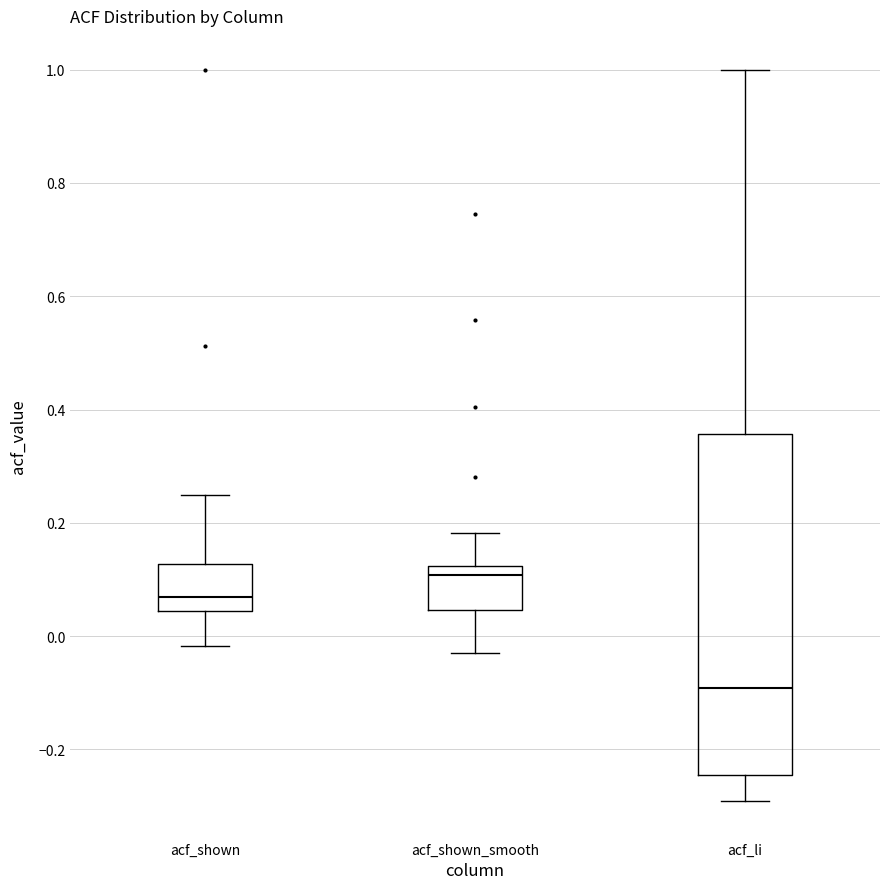

Where does the median line of the box for acf_shown_smooth sit on the y-axis? The values are not printed on the chart, so give them approximately, as read against the axis.

0.10